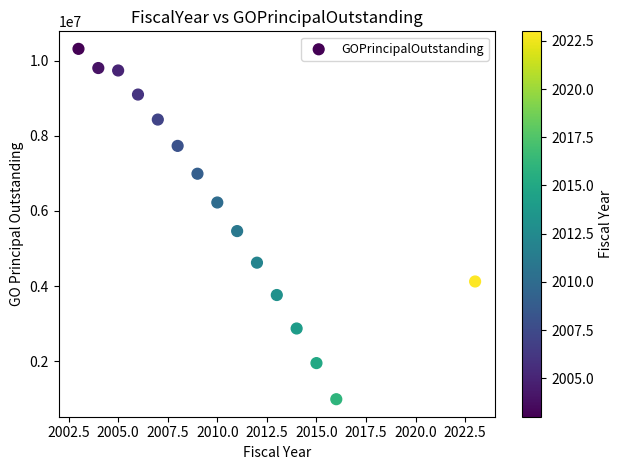

What is the range of X values (max minus min)?

20